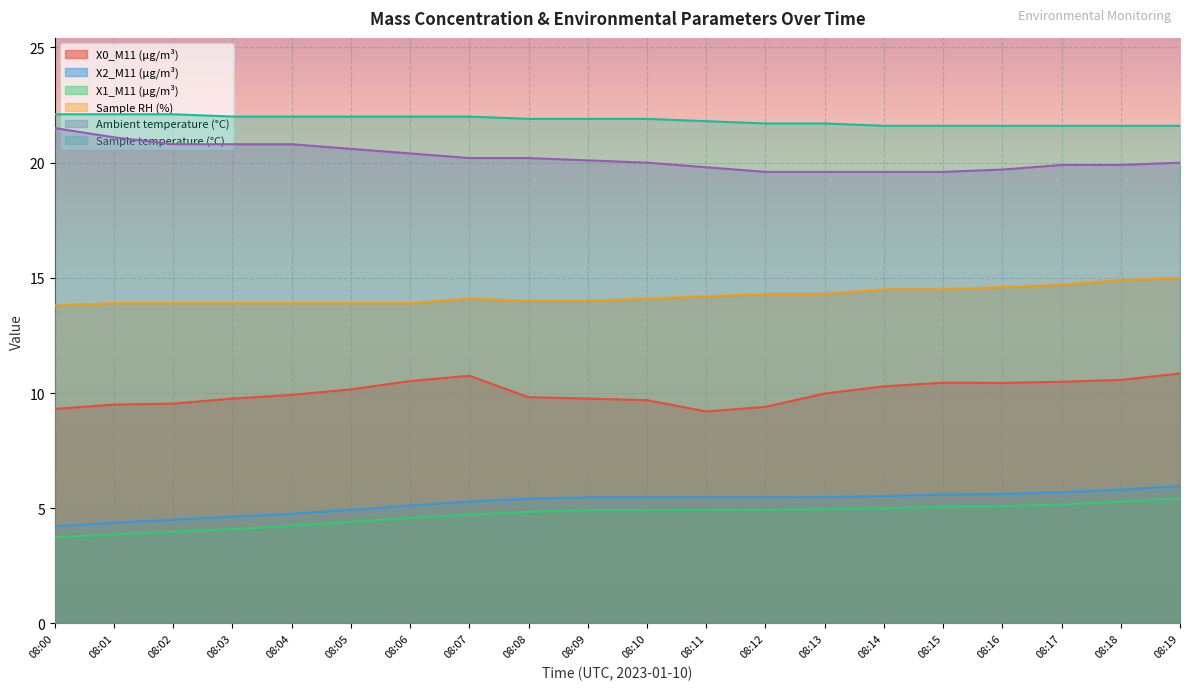

What are all the series names shown in the legend?

X0_M11 (μg/m³), X2_M11 (μg/m³), X1_M11 (μg/m³), Sample RH (%), Ambient temperature (°C), Sample temperature (°C)